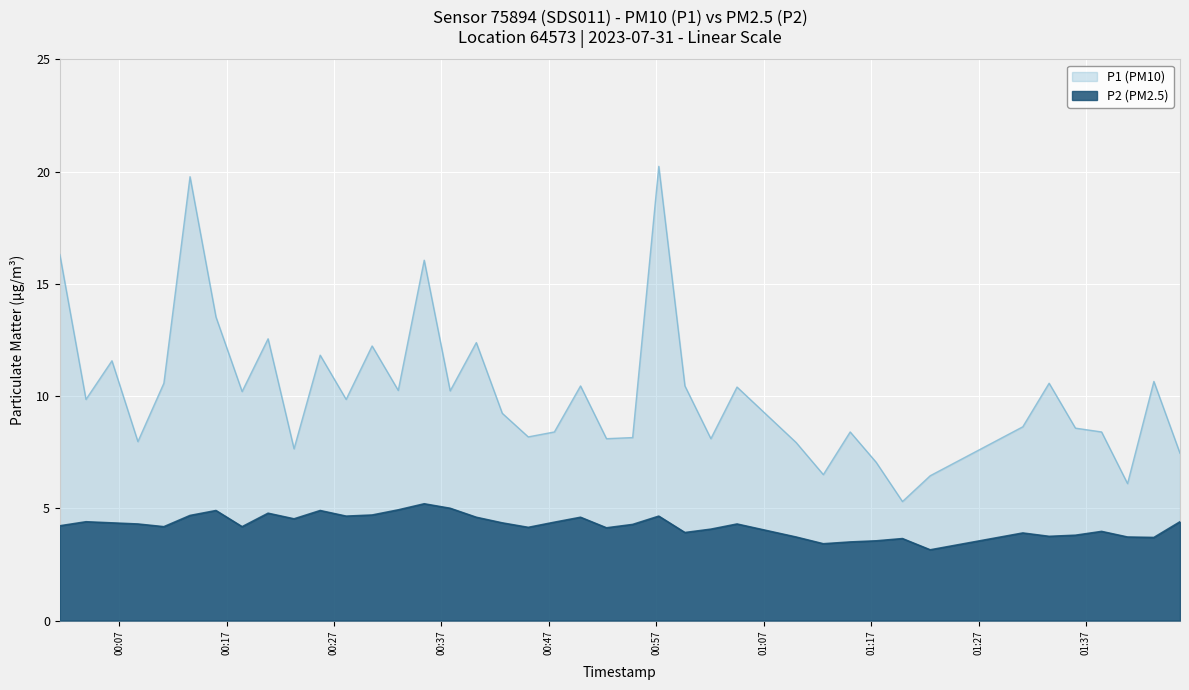

Reading right to left, what are all the values shown in this chart?

P1: 7.5	10.7	6.1	8.4	8.6	10.6	8.6	6.5	5.3	7.0	8.4	6.5	7.9	10.4	8.1	10.4	20.2	8.2	8.1	10.4	8.4	8.2	9.2	12.4	10.2	16.1	10.2	12.2	9.8	11.8	7.7	12.6	10.2	13.5	19.8	10.6	8.0	11.6	9.8	16.3
P2: 4.4	3.7	3.7	4.0	3.8	3.8	3.9	3.1	3.6	3.5	3.5	3.4	3.7	4.3	4.1	3.9	4.7	4.3	4.1	4.6	4.4	4.2	4.3	4.6	5.0	5.2	4.9	4.7	4.7	4.9	4.5	4.8	4.2	4.9	4.7	4.2	4.3	4.3	4.4	4.2